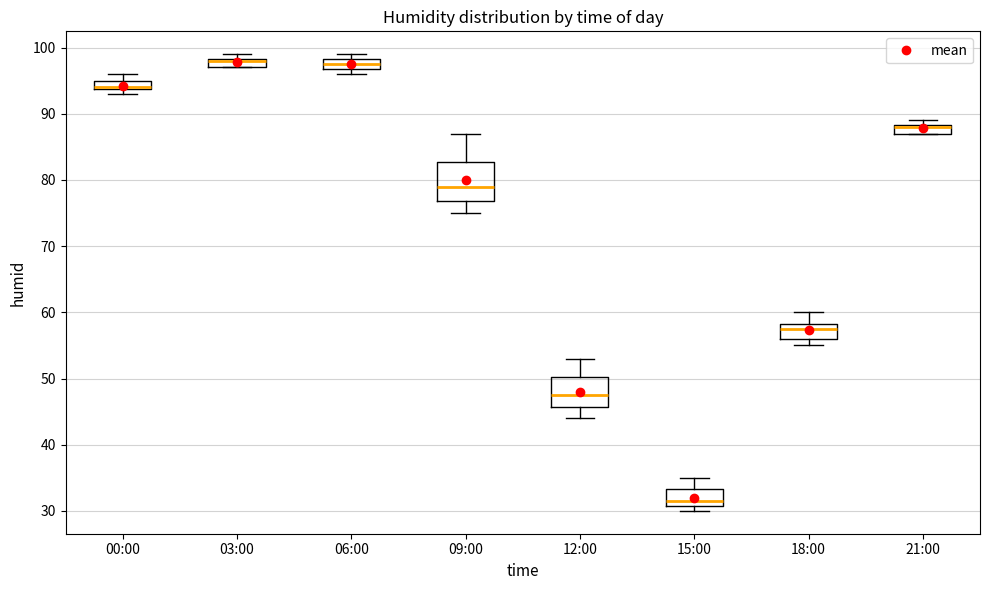

Where is the lower edge of the box for 06:00 on the y-axis? The values are not printed on the chart, so give them approximately, as read against the axis.

97